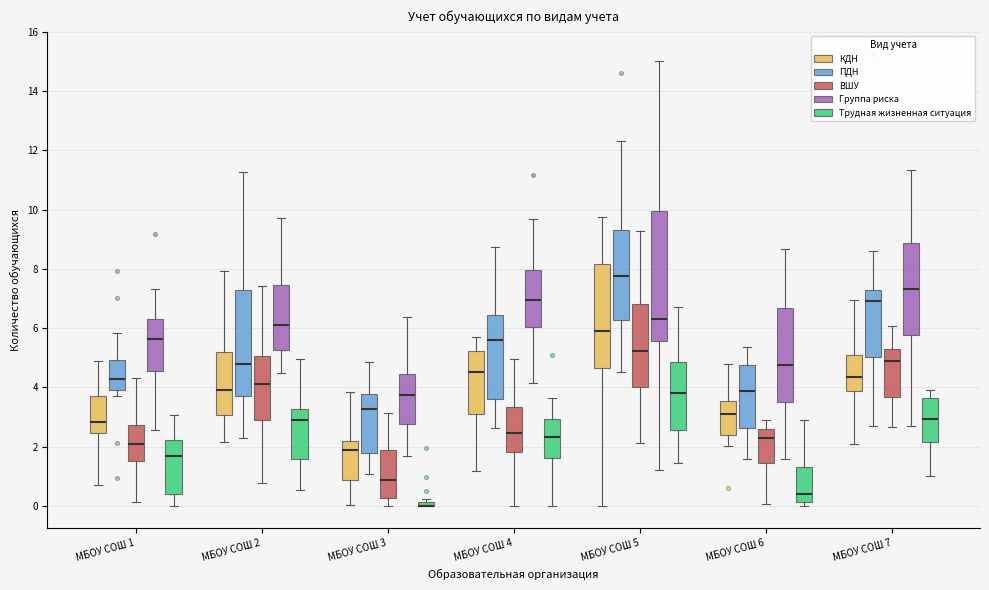

Where is the upper edge of the box for МБОУ СОШ 3 (Группа риска) on the y-axis? The values are not printed on the chart, so give them approximately, as read against the axis.

4.4